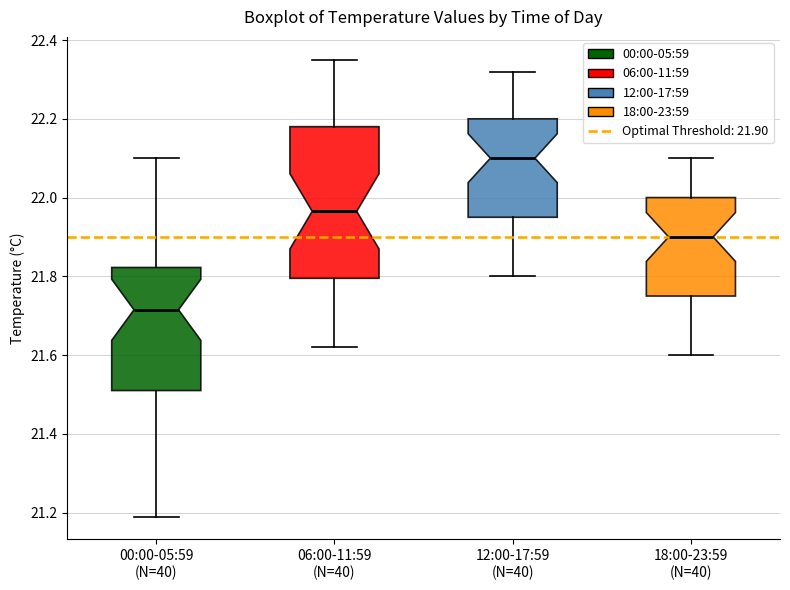

Reading left to right, transcribe this box plot: for each box, give where its median line is, the range the box spans, and where its two whiskers end, as read against the y-axis. The values are not printed on the chart, so give them approximately, as read against the axis.

00:00-05:59 (N=40): median 21.72, box 21.52 to 21.82, whiskers 21.20 to 22.10
06:00-11:59 (N=40): median 21.96, box 21.80 to 22.18, whiskers 21.62 to 22.36
12:00-17:59 (N=40): median 22.10, box 21.96 to 22.20, whiskers 21.80 to 22.32
18:00-23:59 (N=40): median 21.90, box 21.76 to 22.00, whiskers 21.60 to 22.10